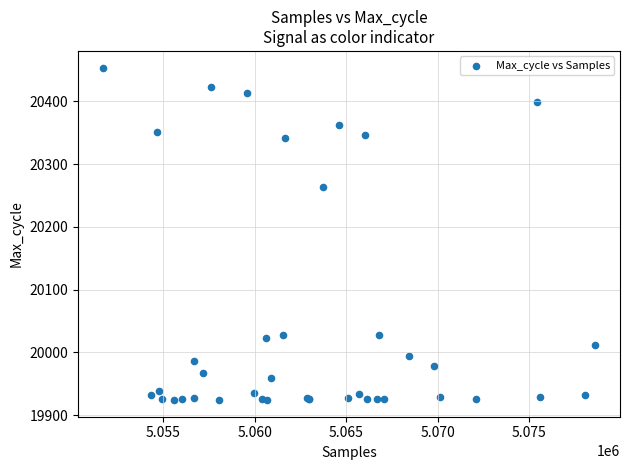

What Y value in the scatter plot is closest to 20189?

20264